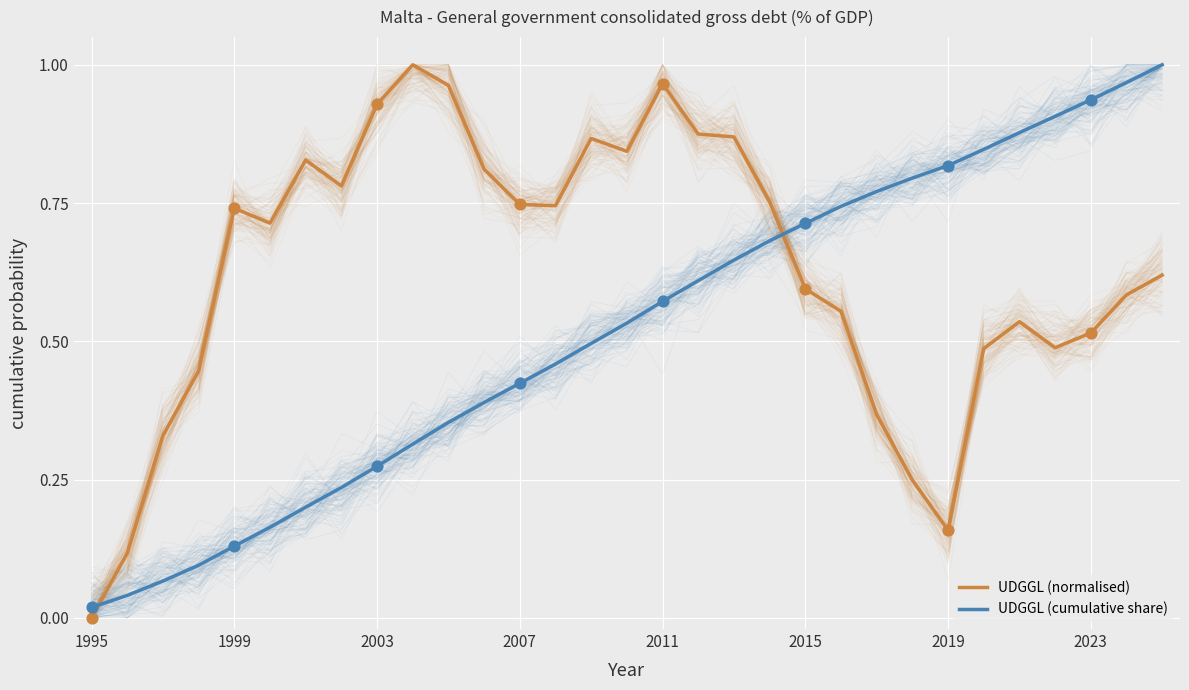

Which series reaches the minimum Y coordinate?

UDGGL (normalised)